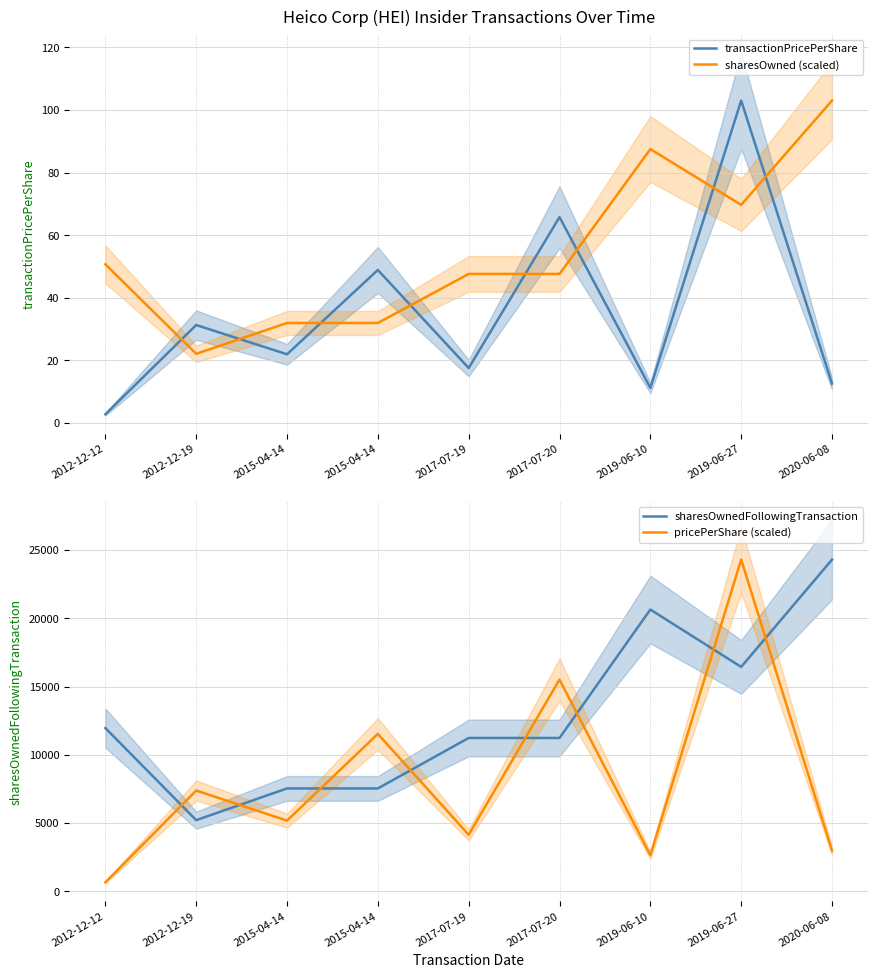

What is the maximum value for sharesOwned (scaled)?

103.0